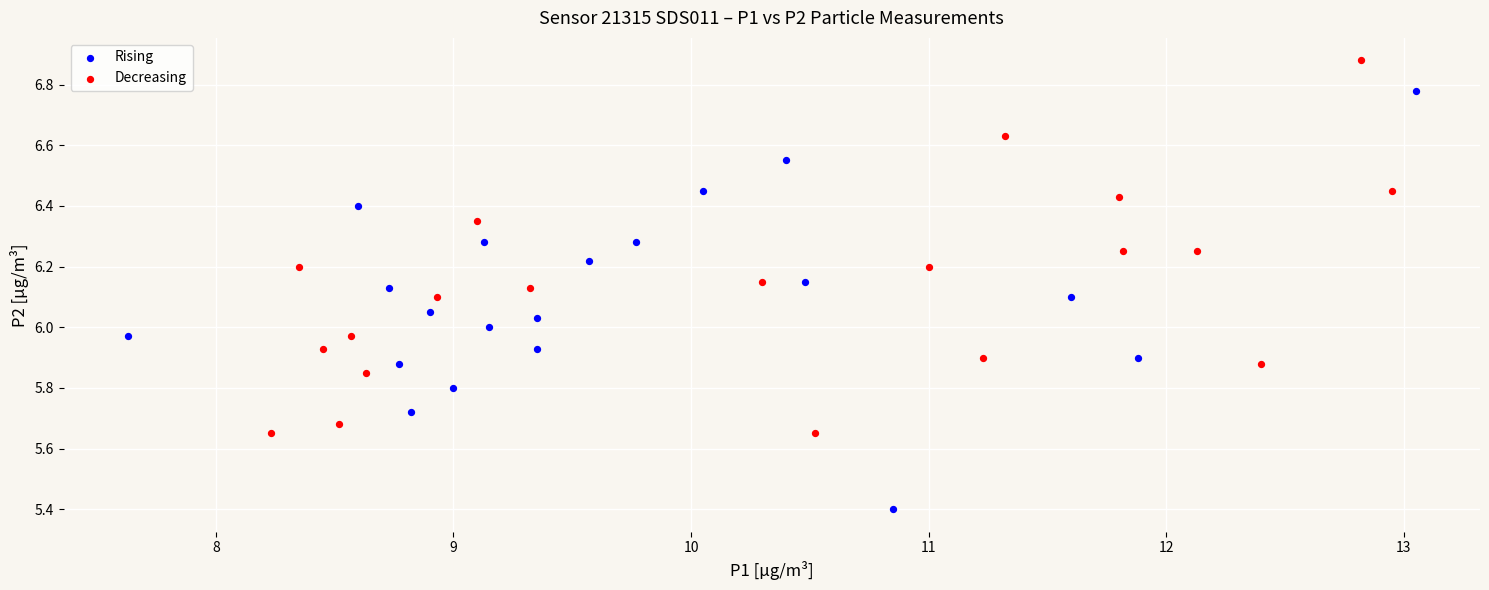

Which series reaches the minimum Y coordinate?

Rising